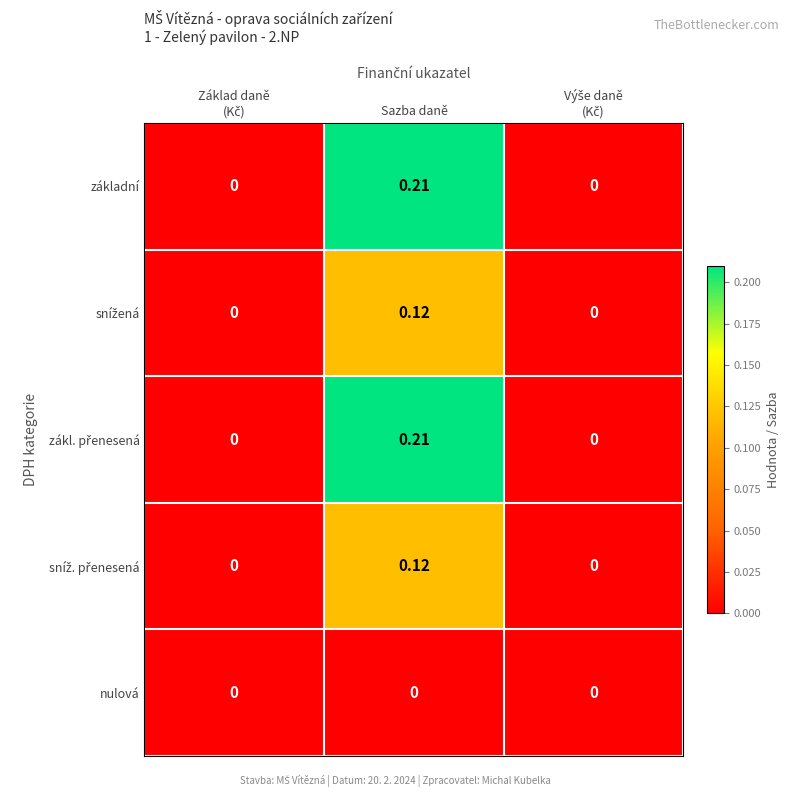

Which category has the highest value across all series?

Sazba daně